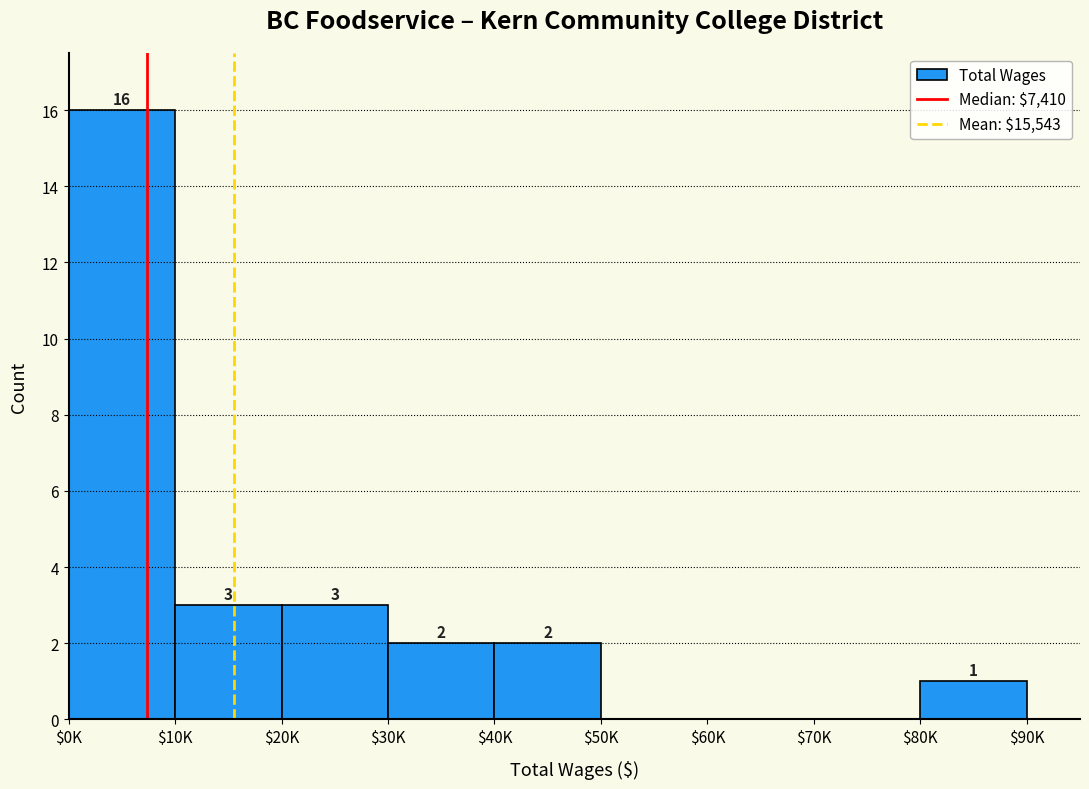

Which label corresponds to the largest value in the chart?

$0K